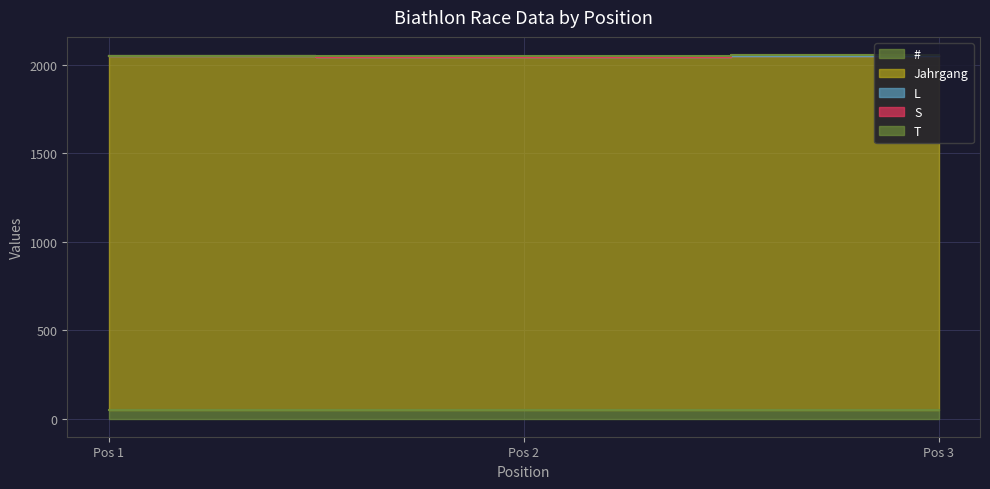

Is it true that Jahrgang equals 1195 at 1?

False